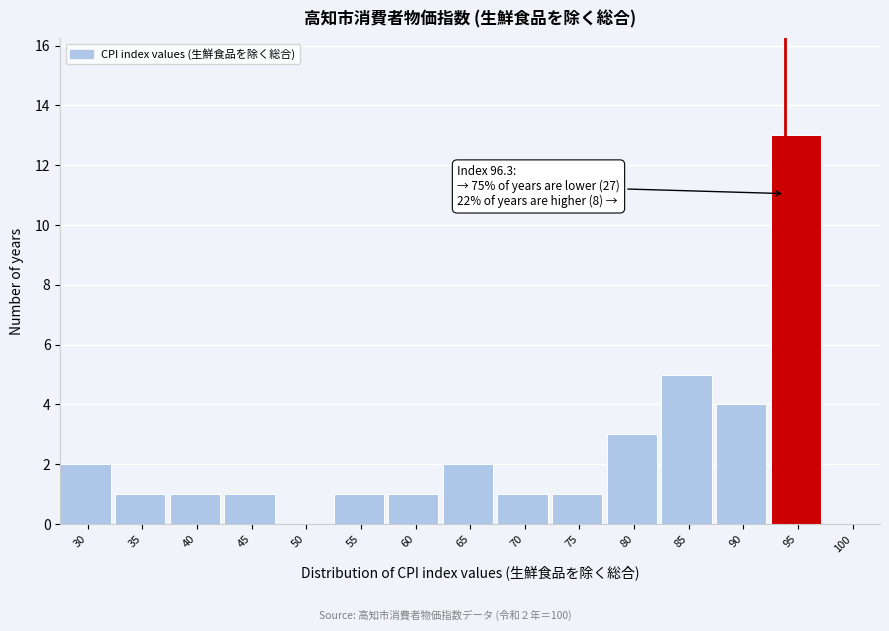

Reading left to right, list all the values displayed in this chart.

30=2	35=1	40=1	45=1	50=0	55=1	60=1	65=2	70=1	75=1	80=3	85=5	90=4	95=13	100=0